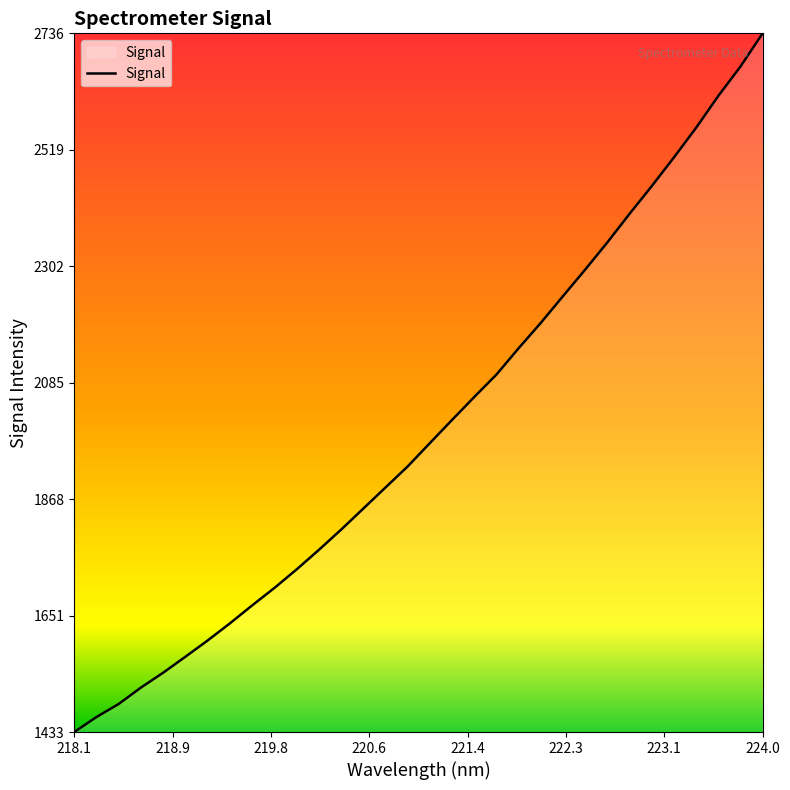

What is the minimum value shown in the chart?

1433.4